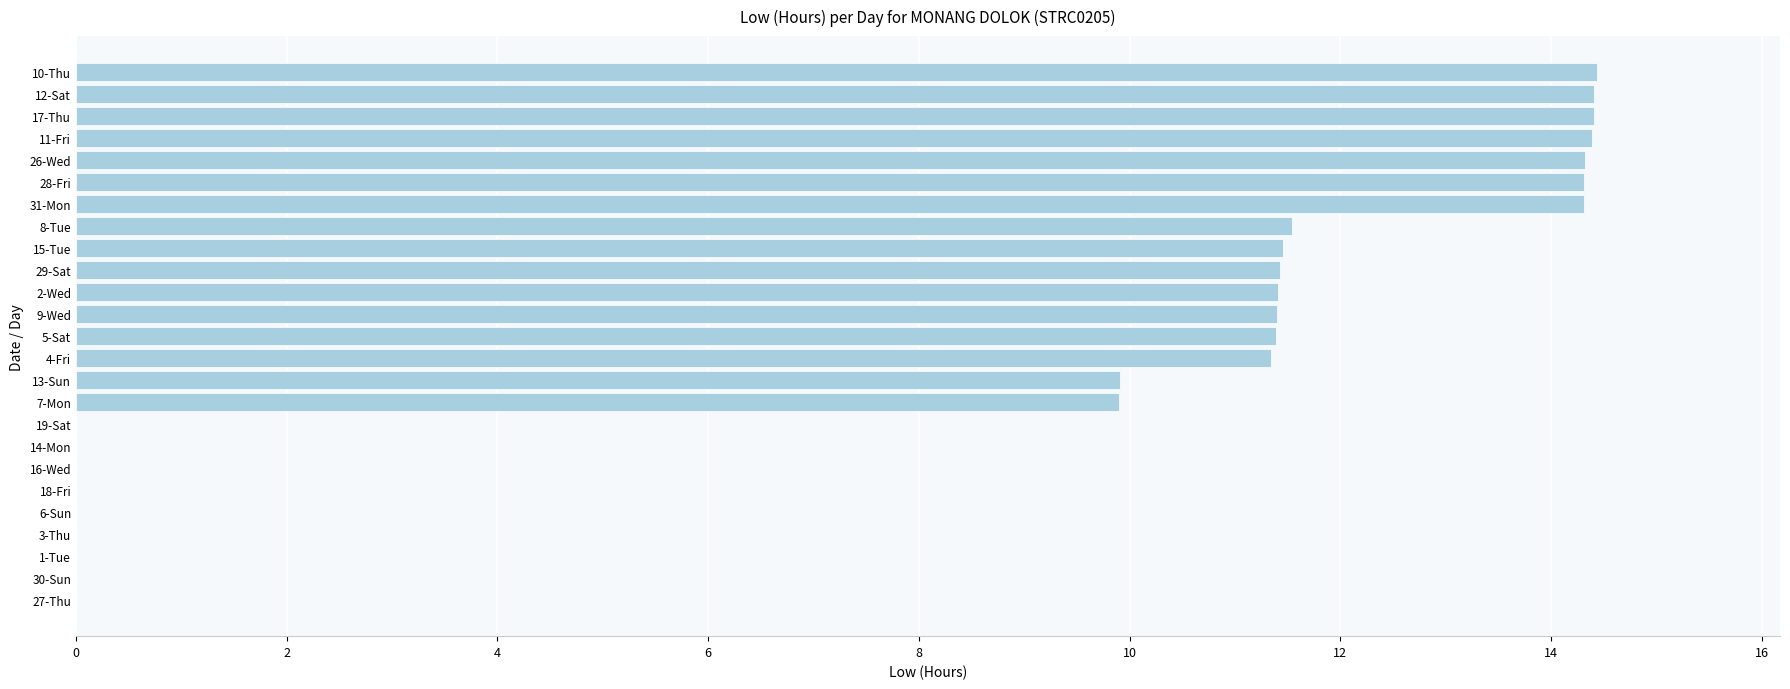

What is the sum of the values at 30-Sun and 17-Thu?

14.4